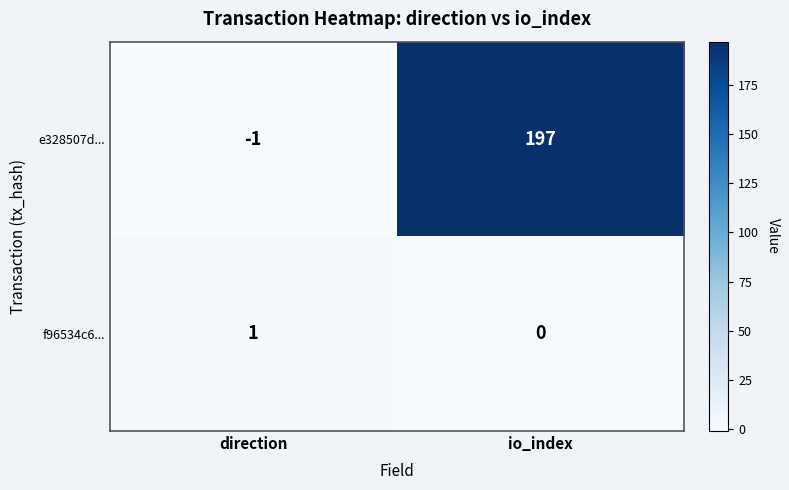

What is the average value of the e328507d... series?

98